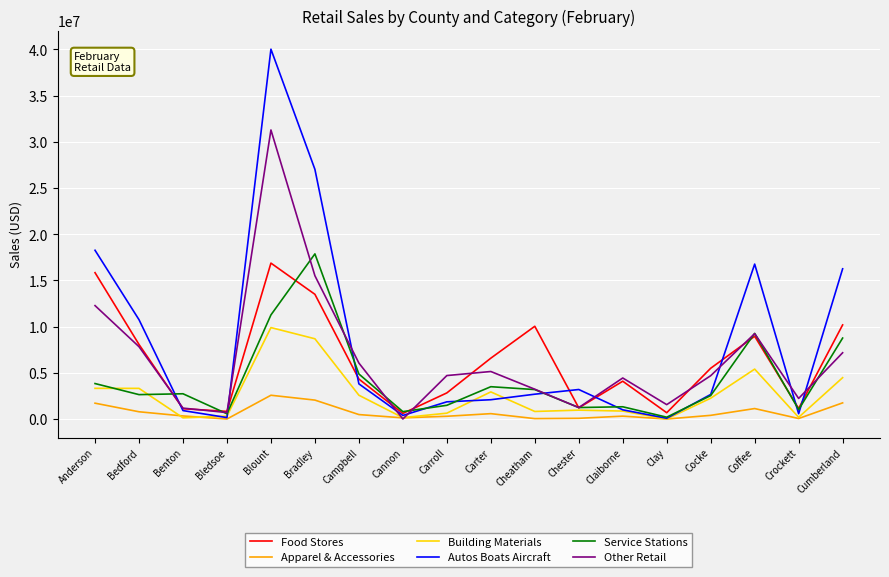

True or false: Food Stores has more than 0 interior local peaks.

True